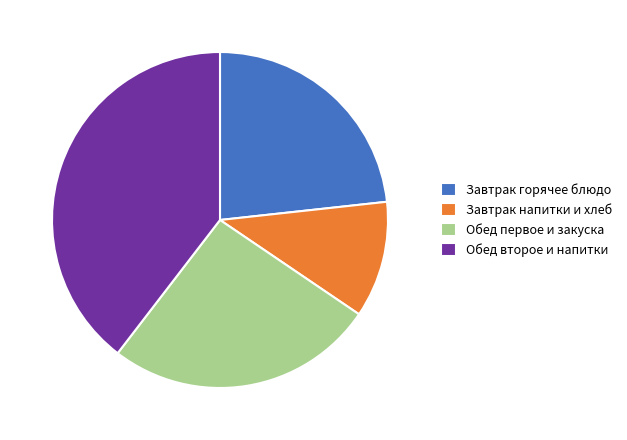

Which slice is the smallest?

Завтрак напитки и хлеб